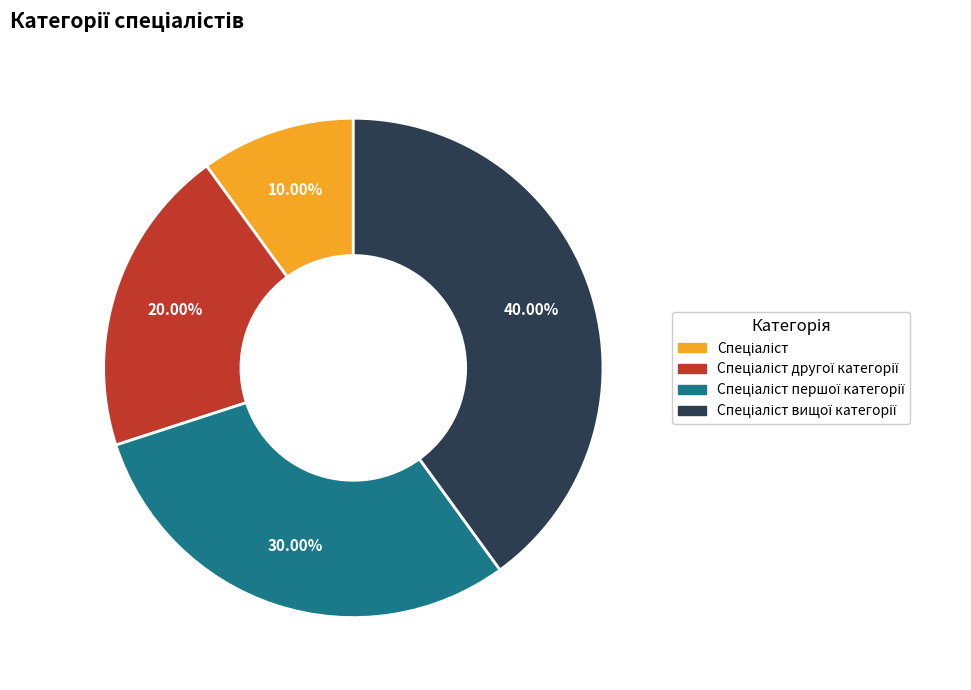

Is there any slice that represents more than half of the pie?

No